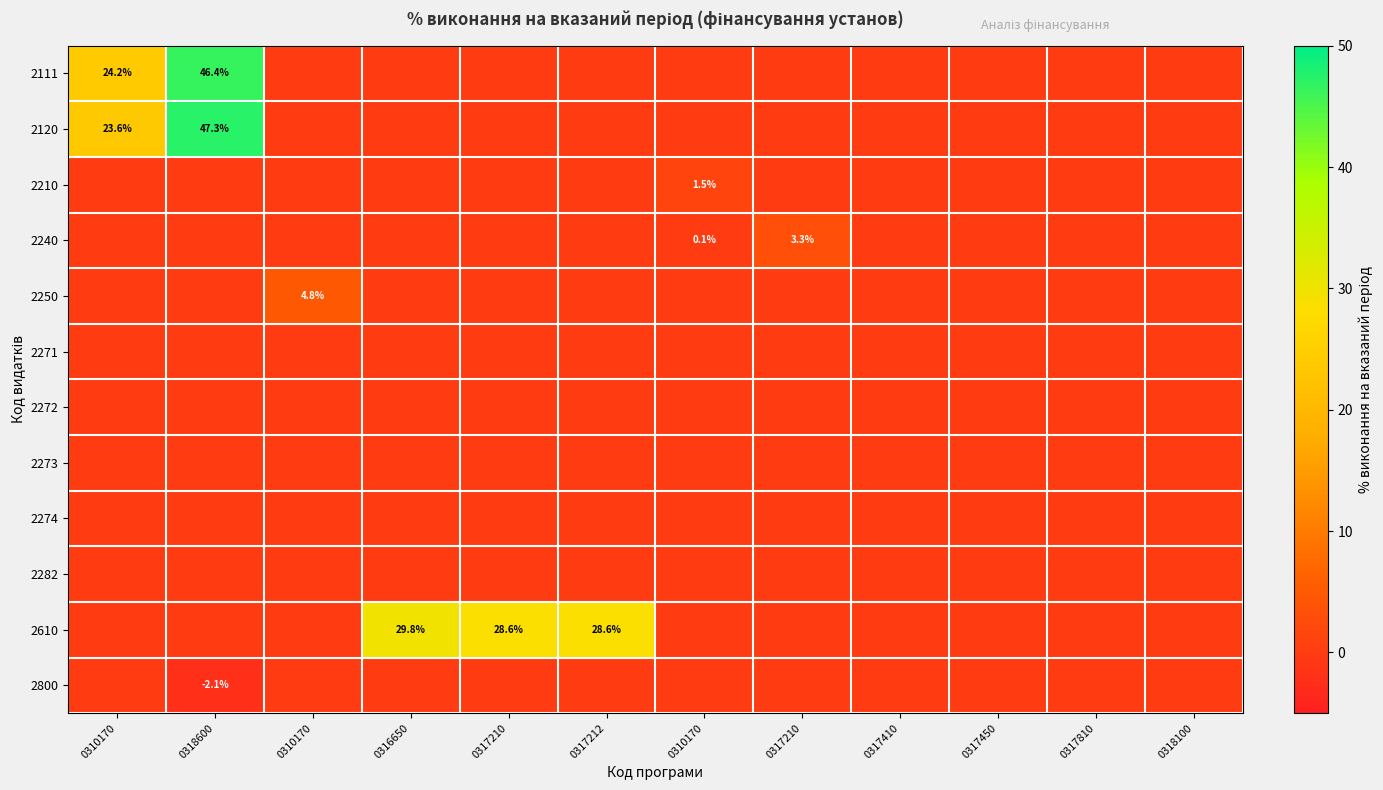

What is the maximum value for 2240?

3.3